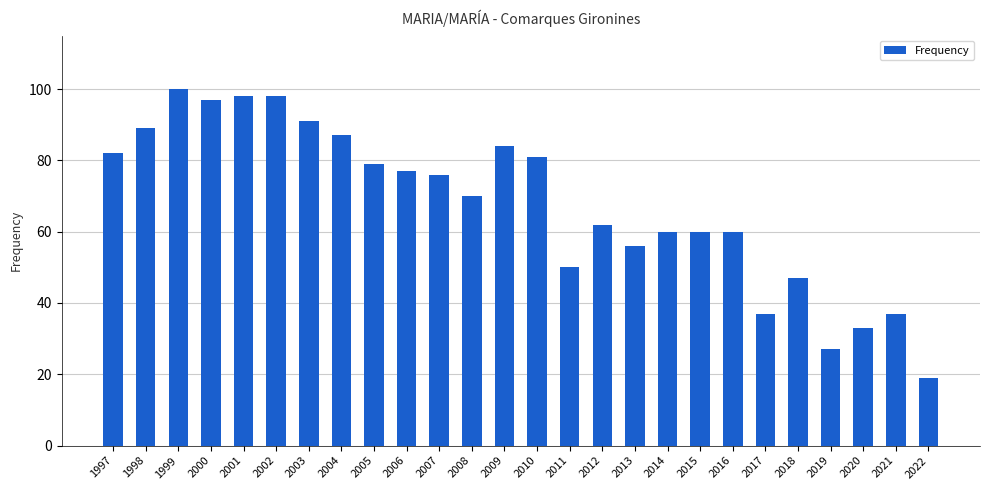

How many bars are there in total?

26